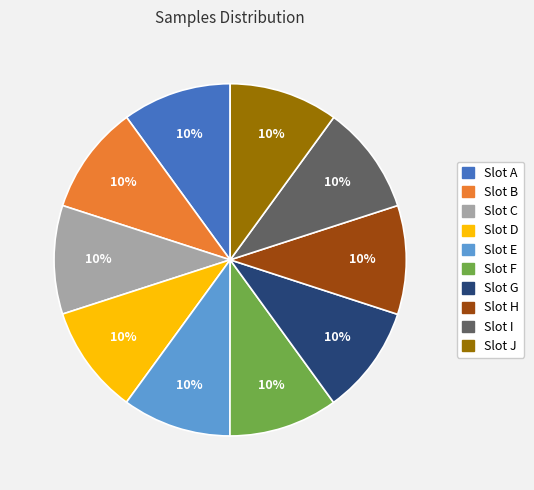

To the nearest percent, what is the average slice percentage?

10%